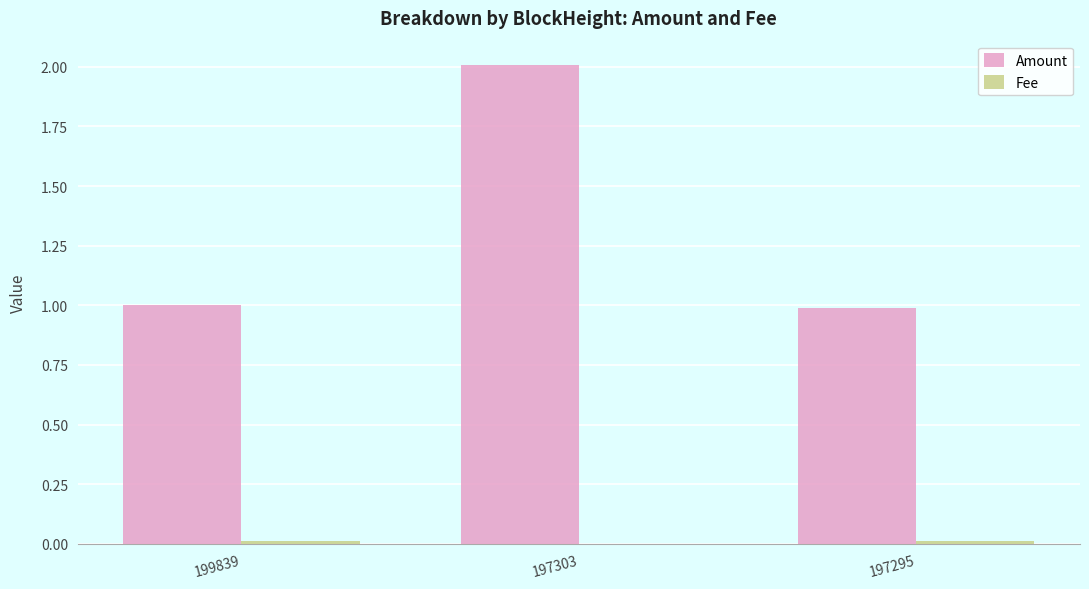

What is the maximum value shown in the chart?

2.0